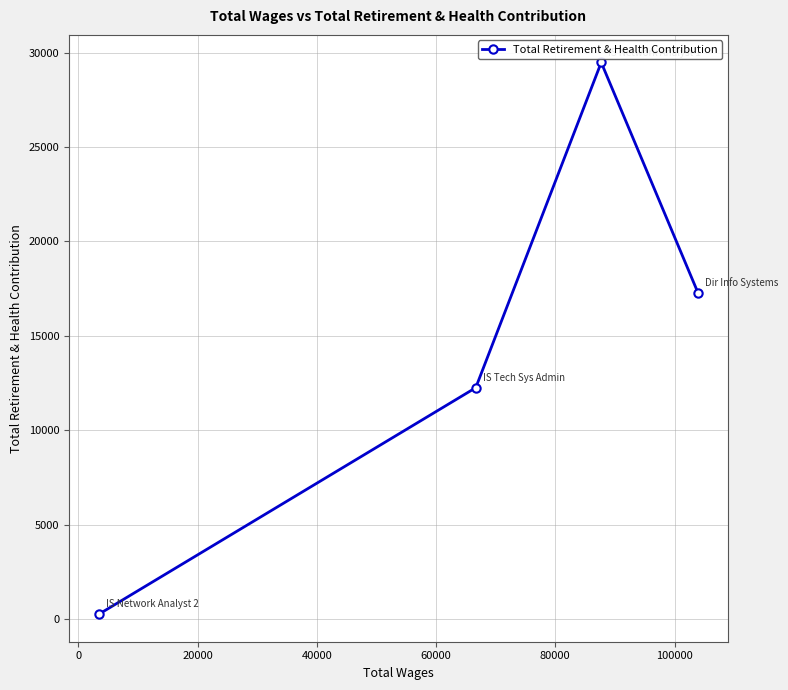

How many lines are shown in the chart?

1